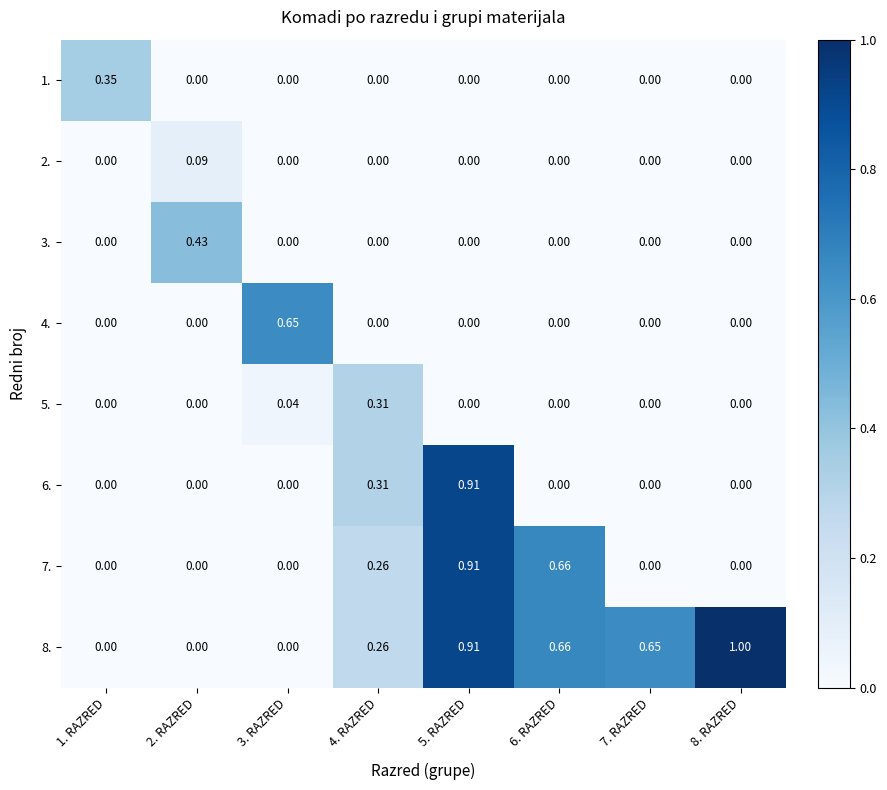

What is the greatest value displayed?

1.0